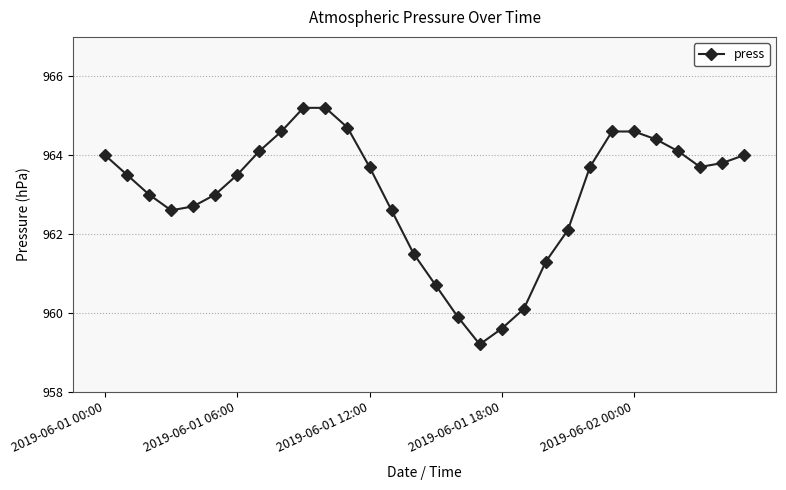

Is this an area chart (filled region under the line)?

No